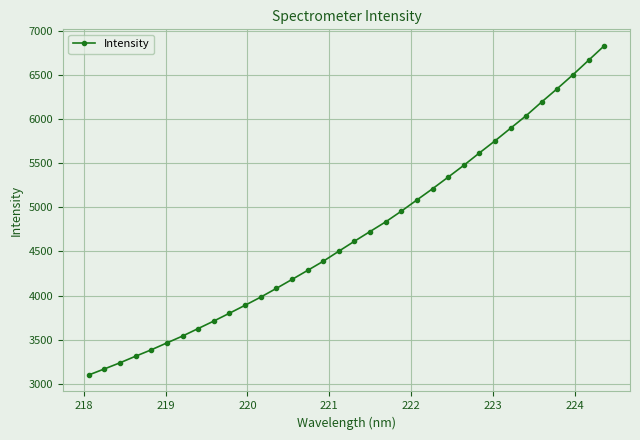

What is the maximum value shown in the chart?

6833.3